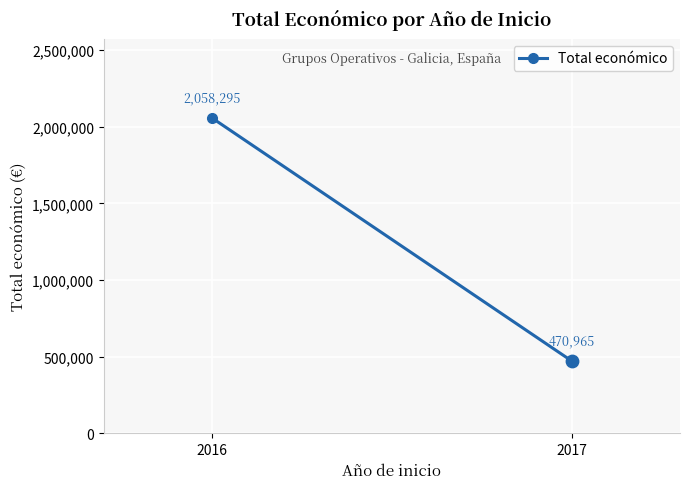

What is the ratio of the value at 2016 to the value at 2017?

4.4